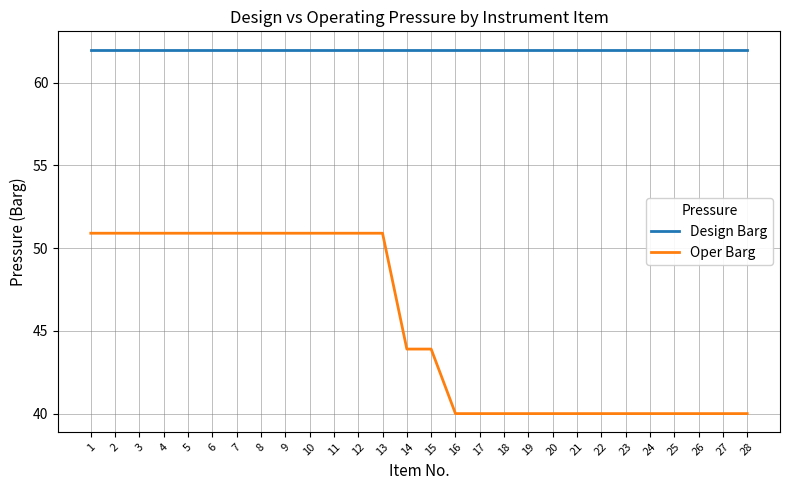

What is the difference between the highest and lowest values at 2?

11.1